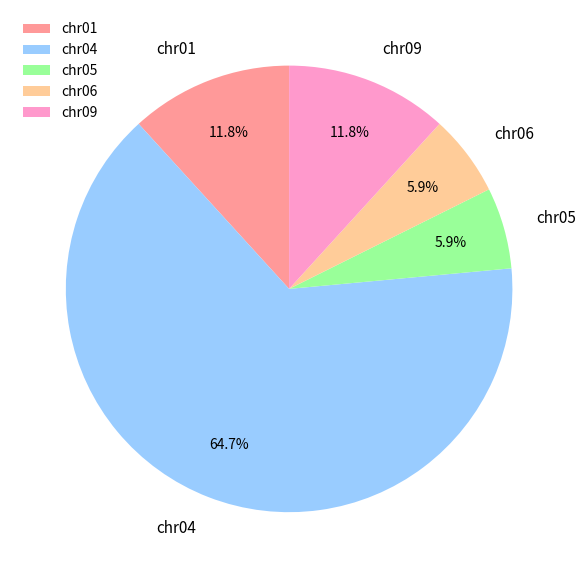

To the nearest percent, what is the difference between the largest and smallest slice percentages?

59%